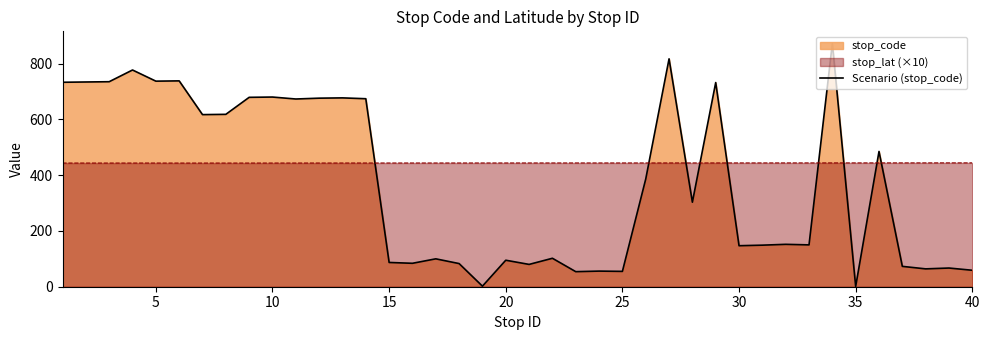

Reading left to right, what are all the values shown in this chart?

733	734	735	777	737	738	617	618	679	680	673	676	677	674	87	84	100	83	2	95	80	102	54	56	55	386	817	303	732	147	149	152	150	872	1	485	73	64	67	59